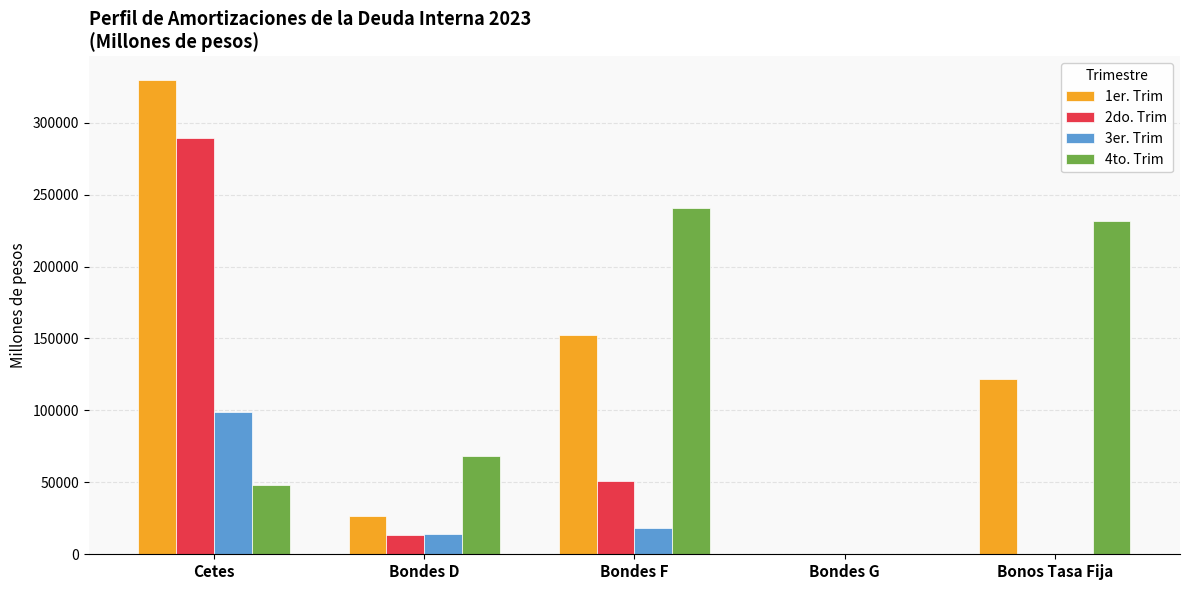

What is the greatest value displayed?

329554.4